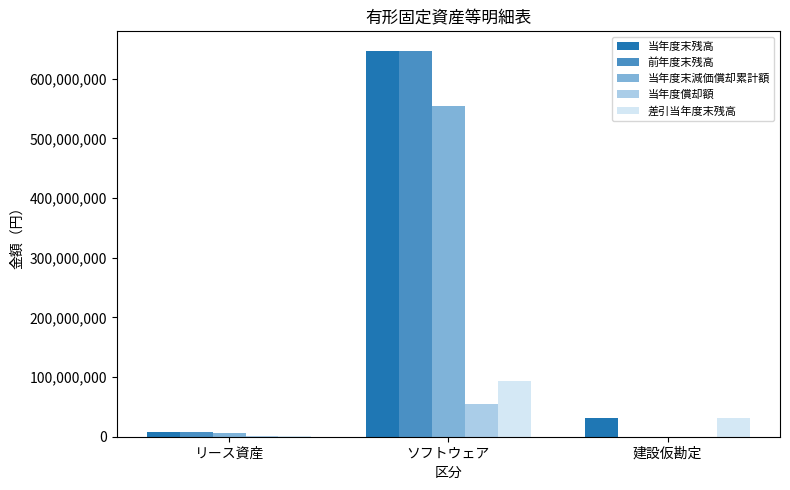

The 当年度償却額 series shows 1076904 at リース資産. True or false?

True